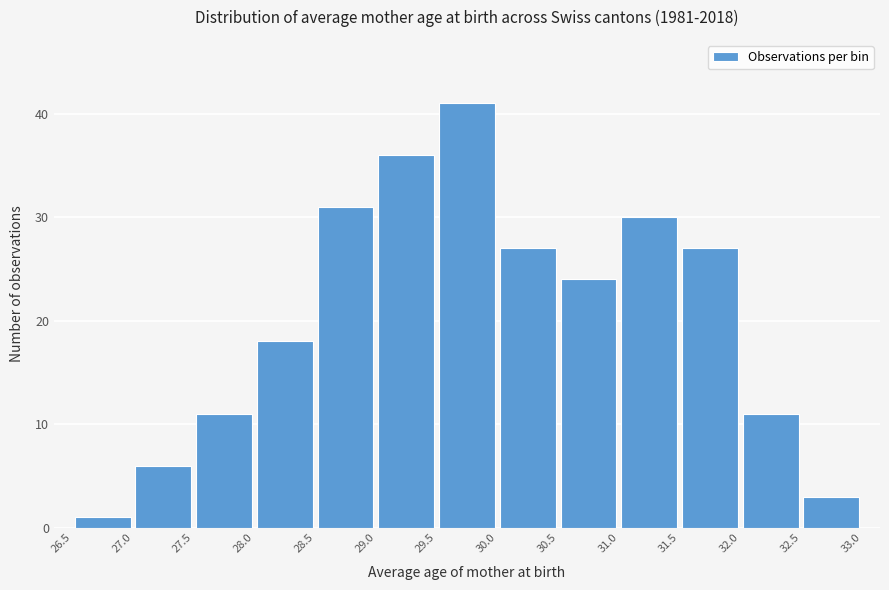

Which range on the x-axis has the tallest bar?

29.5 to 30.0